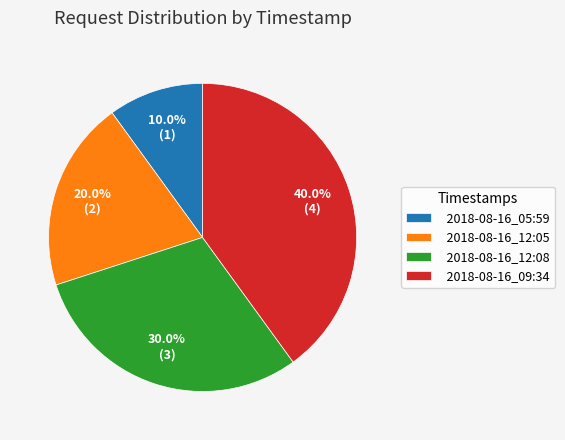

What is the ratio of the value at 2018-08-16_12:08 to the value at 2018-08-16_12:05?

1.5